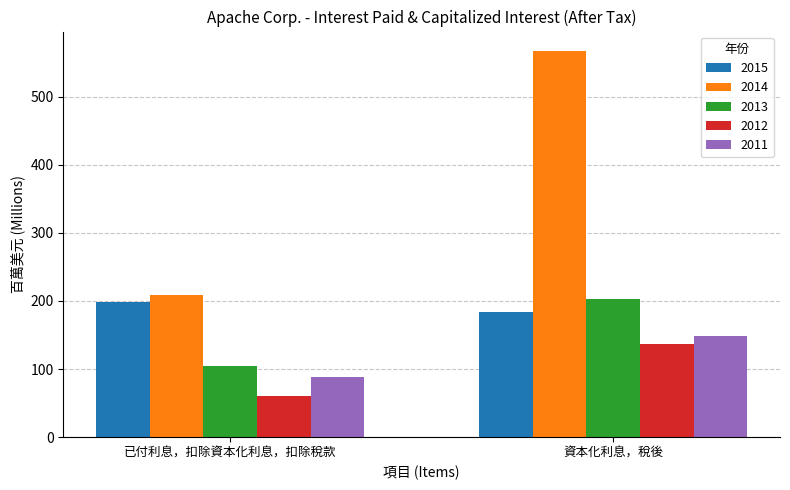

Are the bars grouped side by side (vs. stacked)?

Yes